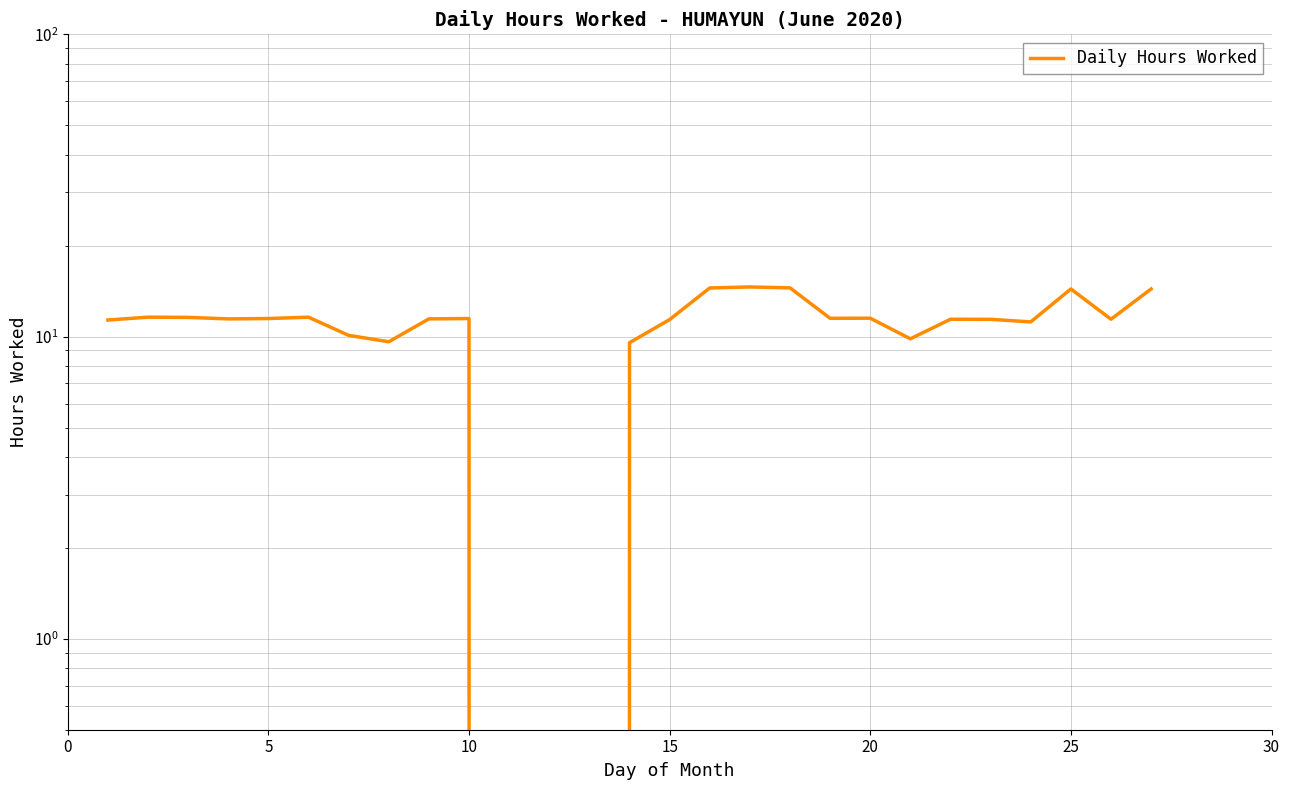

True or false: the data shows 5.2 at 17.

False